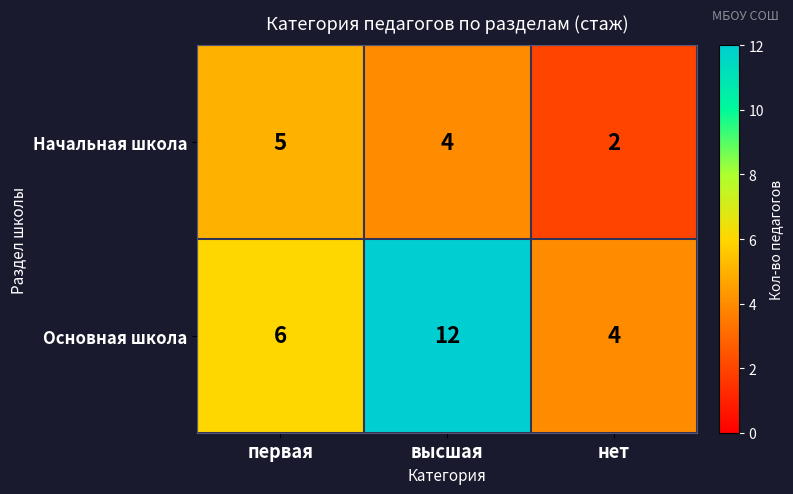

Reading left to right, transcribe all the data shown in this chart.

Начальная школа: 5	4	2
Основная школа: 6	12	4